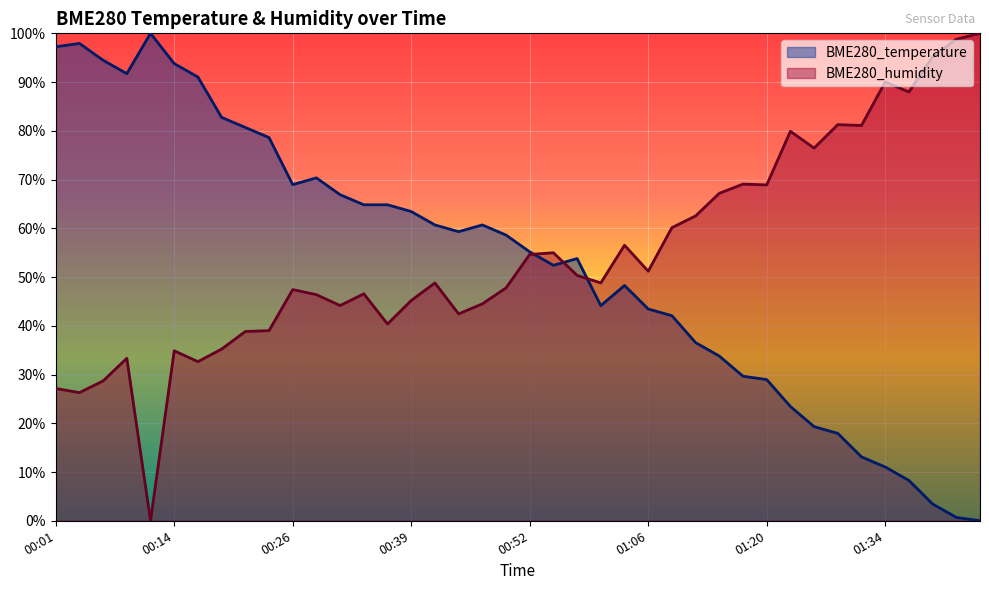

Does the chart display data point markers on the line(s)?

No